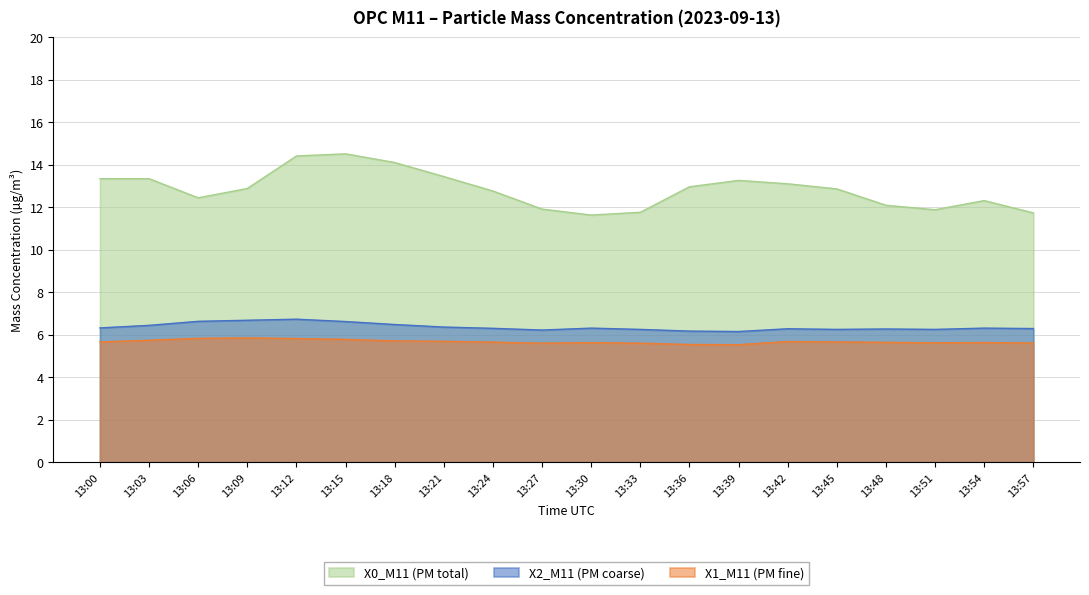

What is the total value across all series at 13:09?

25.4